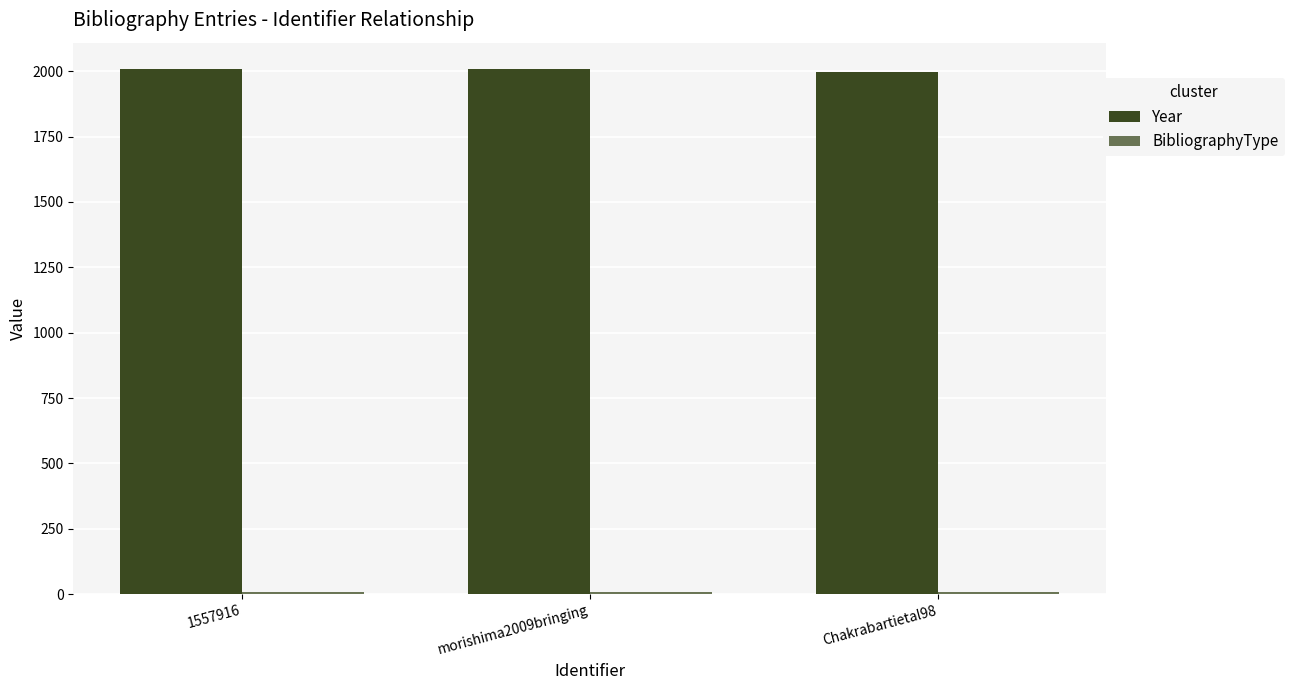

What is the sum of all Year values?

6016